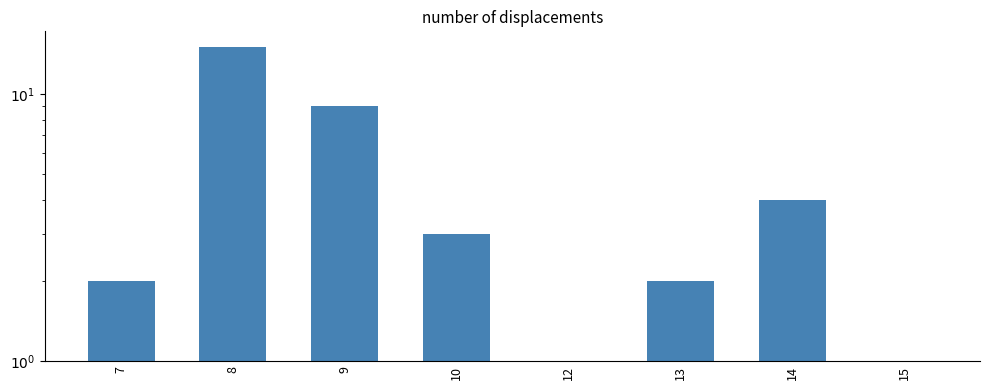

At which category does the chart reach its peak across all series?

8